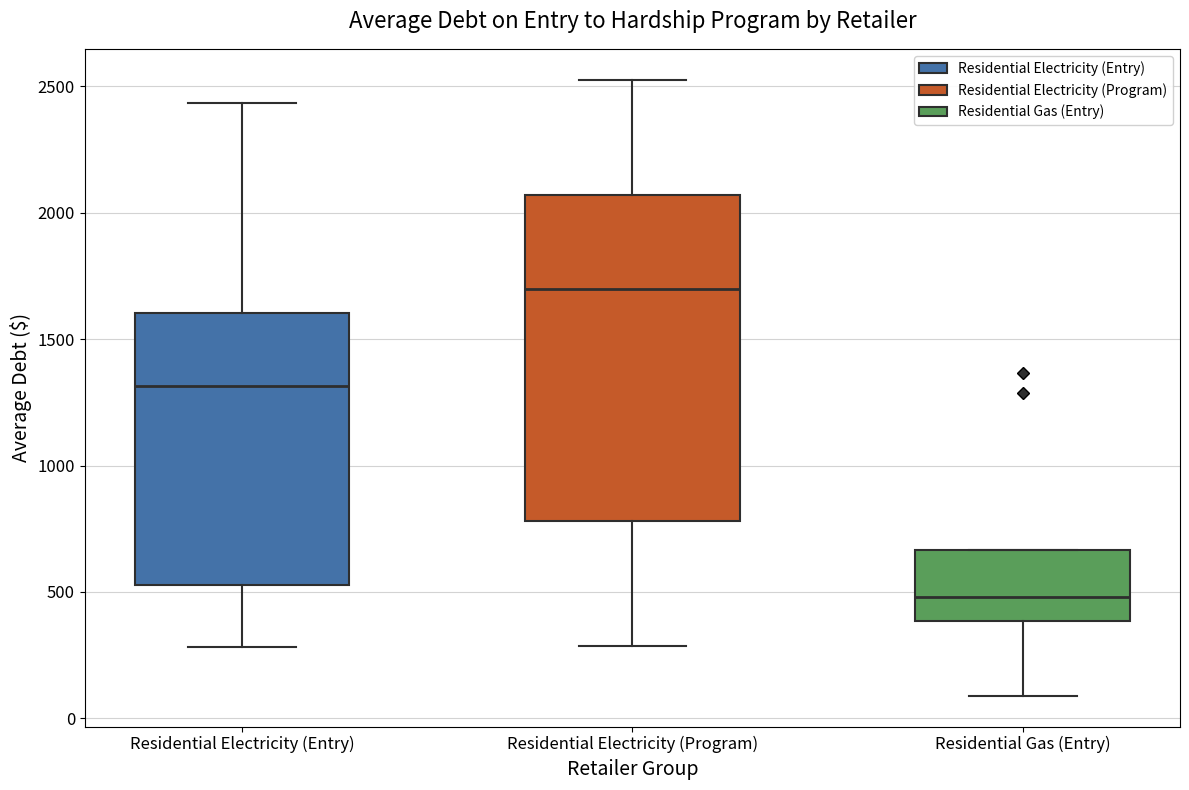

Reading left to right, read every box against the y-axis: the position of its median line, the range the box covers, and the ends of its whiskers. The values are not printed on the chart, so give them approximately, as read against the axis.

Residential Electricity (Entry): median 1300, box 550 to 1600, whiskers 300 to 2450
Residential Electricity (Program): median 1700, box 800 to 2050, whiskers 300 to 2550
Residential Gas (Entry): median 500, box 400 to 650, whiskers 100 to 650